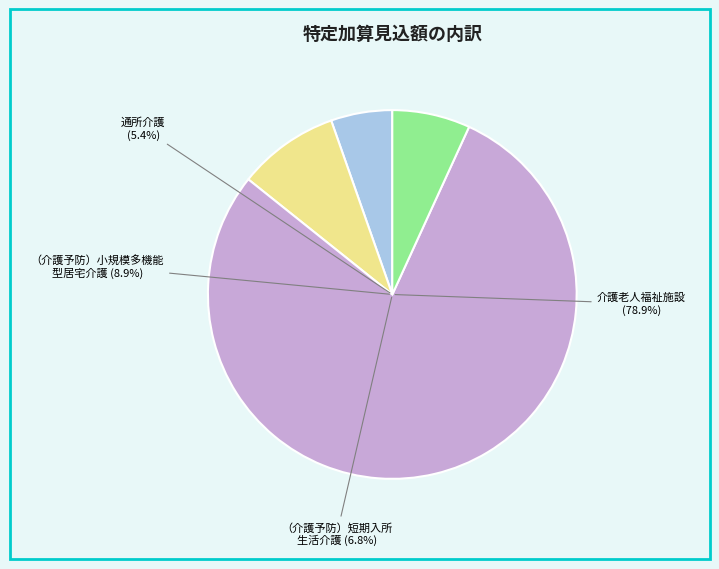

To the nearest percent, what percentage of the pie is （介護予防）小規模多機能型居宅介護?

9%